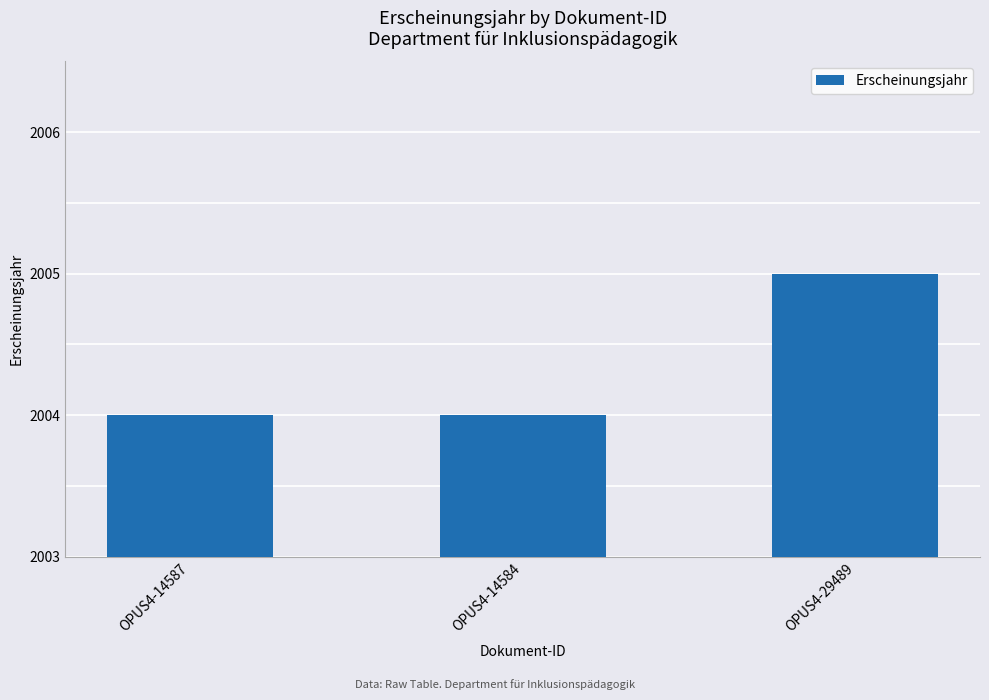

What is the ratio of the value at OPUS4-14584 to the value at OPUS4-29489?

1.0